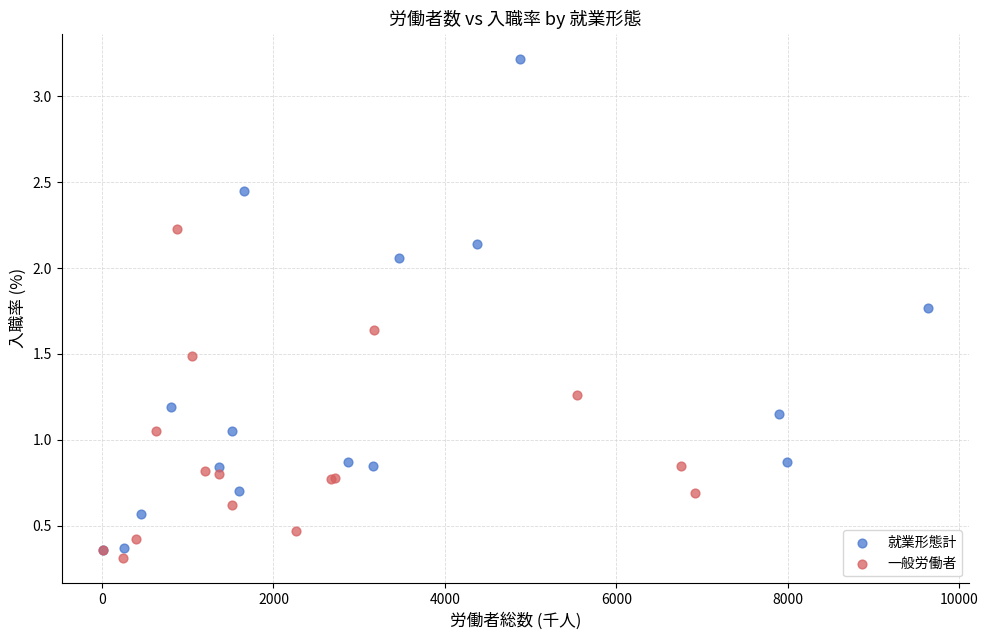

Which series reaches the maximum Y coordinate?

就業形態計